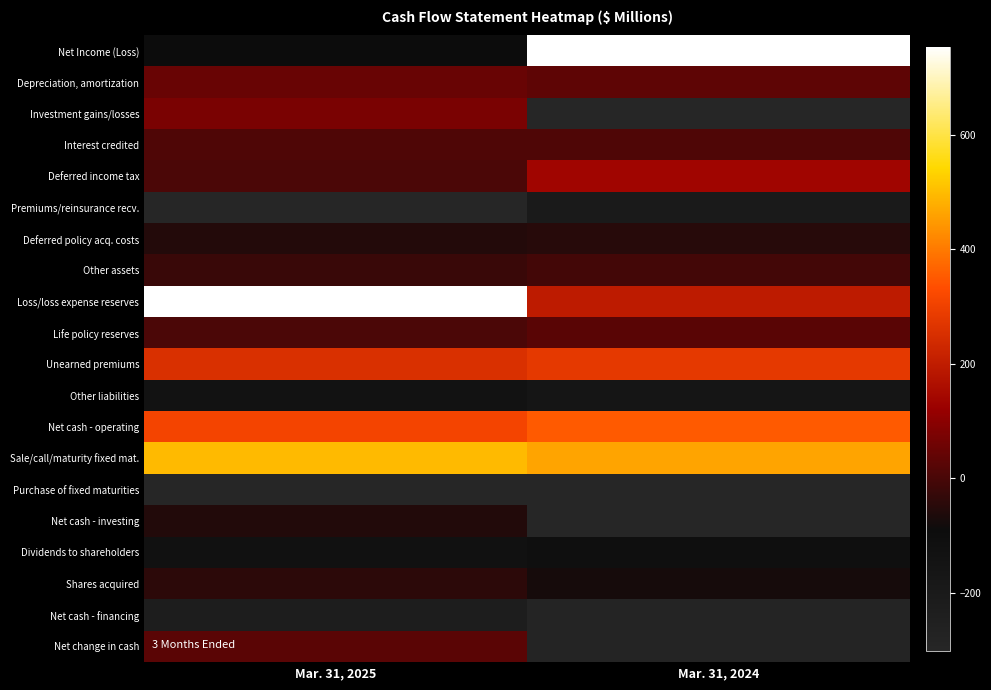

List the series in order of their peak value, highest first.

Loss/loss expense reserves, Net Income (Loss), Sale/call/maturity fixed mat., Net cash - operating, Unearned premiums, Deferred income tax, Investment gains/losses, Depreciation, amortization, Net change in cash, Life policy reserves, Interest credited, Other assets, Shares acquired, Deferred policy acq. costs, Net cash - investing, Dividends to shareholders, Other liabilities, Premiums/reinsurance recv., Net cash - financing, Purchase of fixed maturities